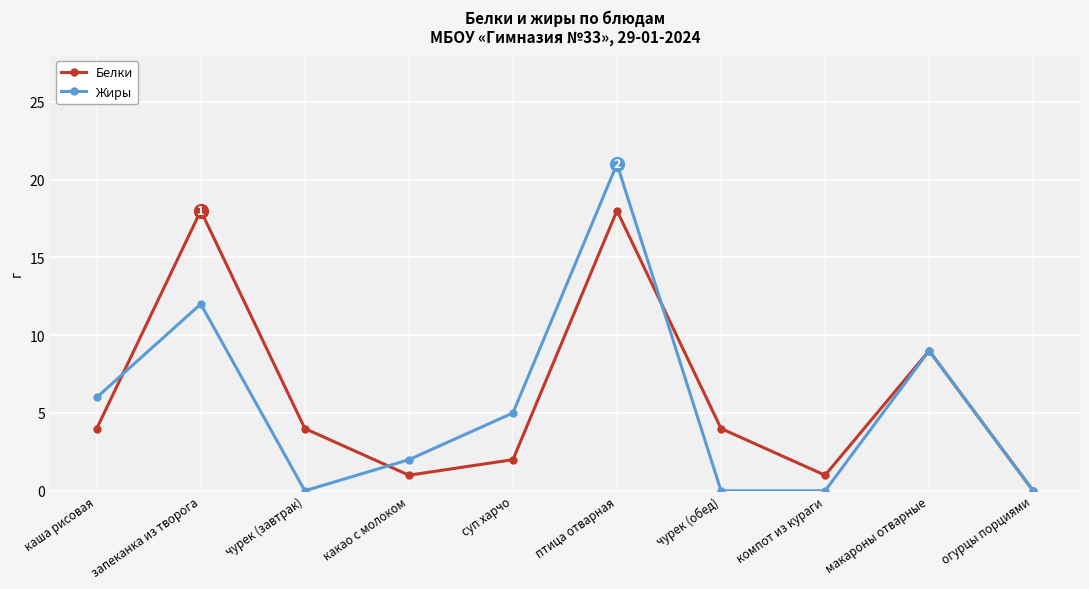

What is the sum of the Белки values at птица отварная and компот из кураги?

19